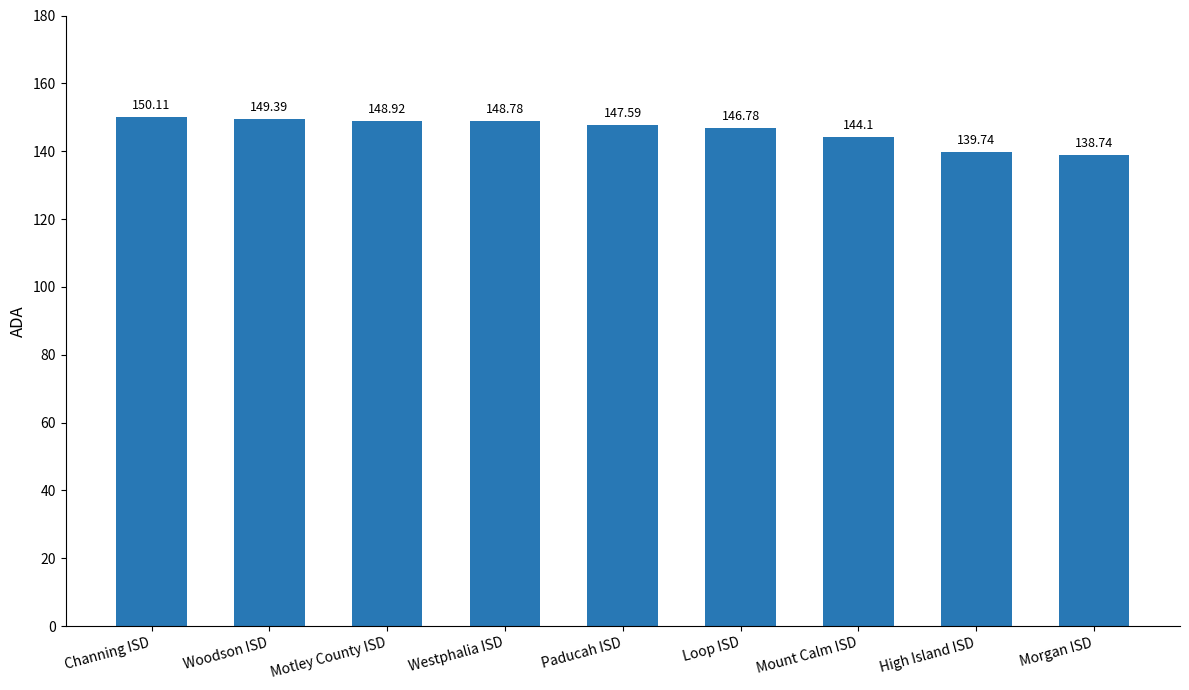

Between Motley County ISD and Channing ISD, which is larger?

Channing ISD